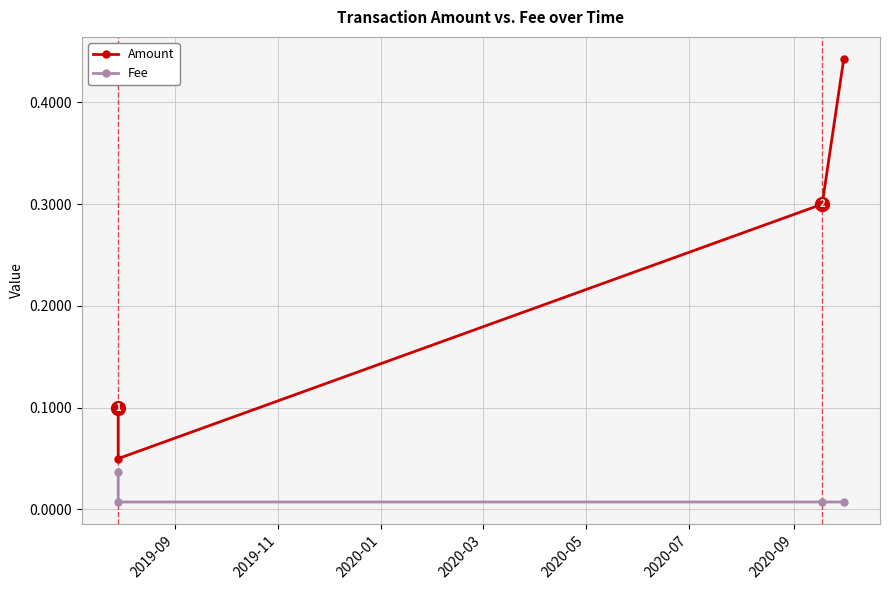

In Amount, how many points are lower than both neighbors (excluding endpoints)?

1